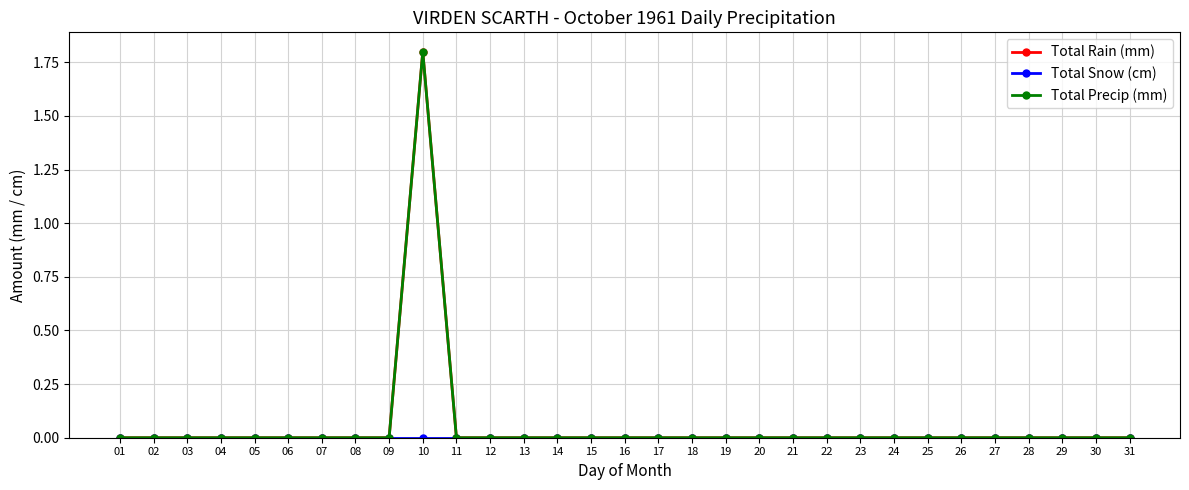

Reading left to right, transcribe all the data shown in this chart.

Total Rain (mm): 01=0.0	02=0.0	03=0.0	04=0.0	05=0.0	06=0.0	07=0.0	08=0.0	09=0.0	10=1.8	11=0.0	12=0.0	13=0.0	14=0.0	15=0.0	16=0.0	17=0.0	18=0.0	19=0.0	20=0.0	21=0.0	22=0.0	23=0.0	24=0.0	25=0.0	26=0.0	27=0.0	28=0.0	29=0.0	30=0.0	31=0.0
Total Snow (cm): 01=0.0	02=0.0	03=0.0	04=0.0	05=0.0	06=0.0	07=0.0	08=0.0	09=0.0	10=0.0	11=0.0	12=0.0	13=0.0	14=0.0	15=0.0	16=0.0	17=0.0	18=0.0	19=0.0	20=0.0	21=0.0	22=0.0	23=0.0	24=0.0	25=0.0	26=0.0	27=0.0	28=0.0	29=0.0	30=0.0	31=0.0
Total Precip (mm): 01=0.0	02=0.0	03=0.0	04=0.0	05=0.0	06=0.0	07=0.0	08=0.0	09=0.0	10=1.8	11=0.0	12=0.0	13=0.0	14=0.0	15=0.0	16=0.0	17=0.0	18=0.0	19=0.0	20=0.0	21=0.0	22=0.0	23=0.0	24=0.0	25=0.0	26=0.0	27=0.0	28=0.0	29=0.0	30=0.0	31=0.0